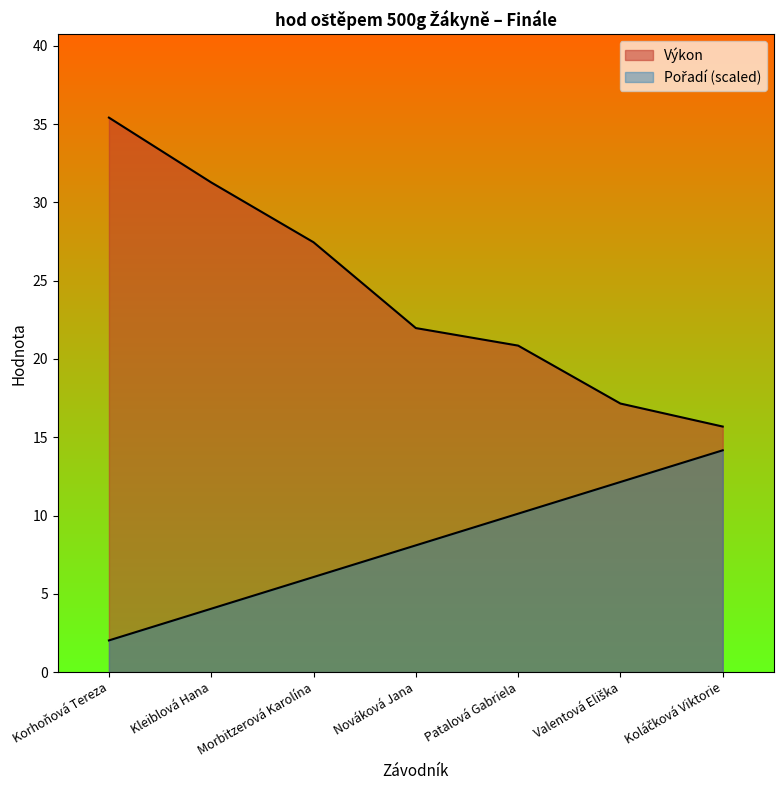

True or false: Výkon and Pořadí intersect in this chart.

False